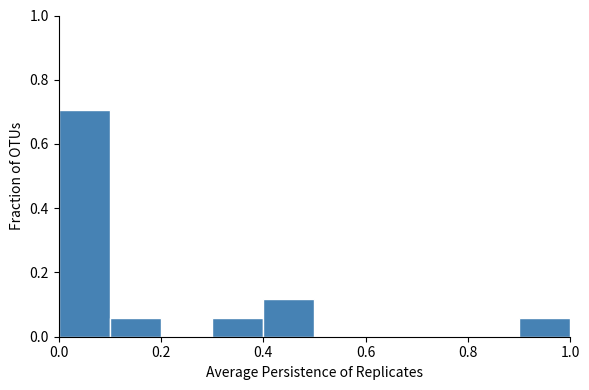

Which range on the x-axis has the tallest bar?

0.0 to 0.1